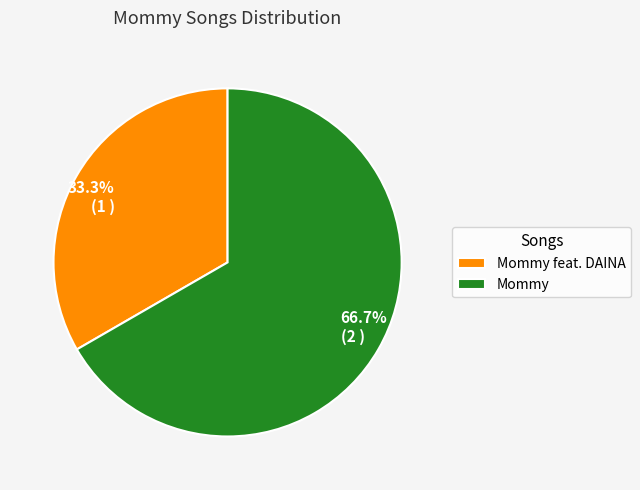

What portion of the pie excludes Mommy feat. DAINA?

66.7%